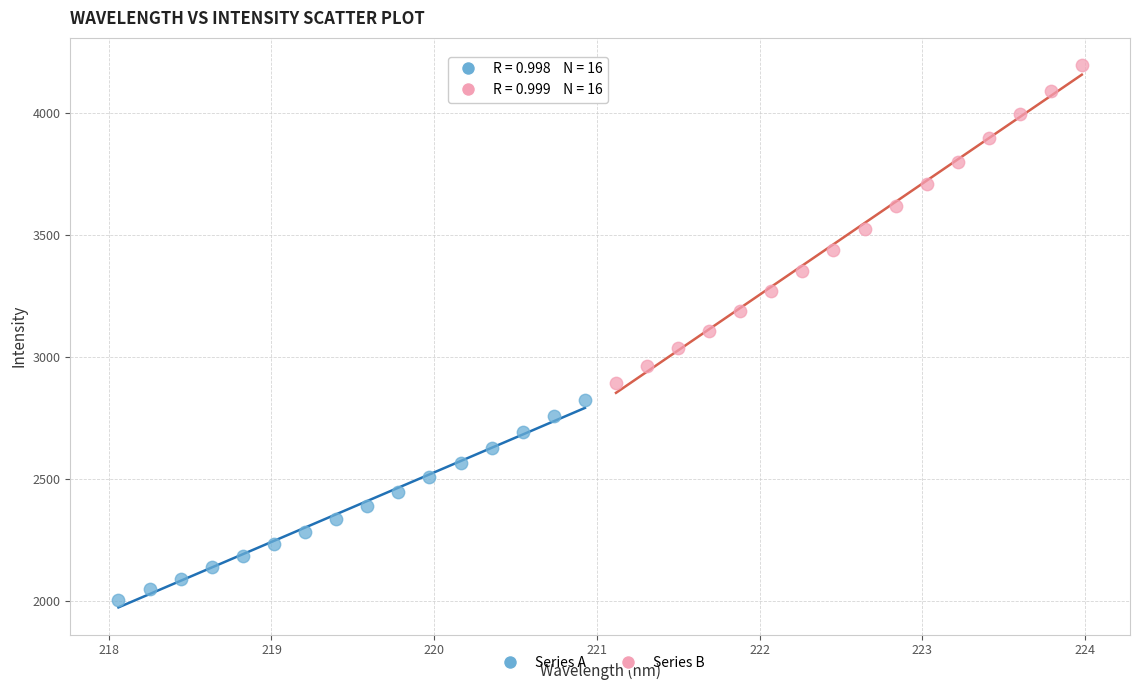

Which series reaches the maximum Y coordinate?

Series B